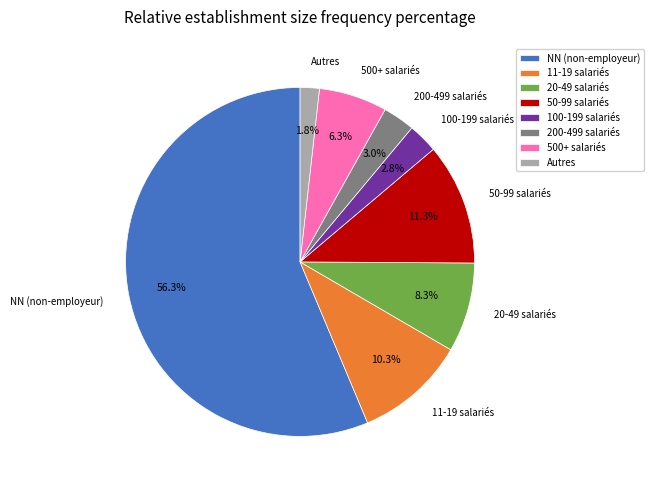

What percentage is NOT represented by 50-99 salariés?

88.7%